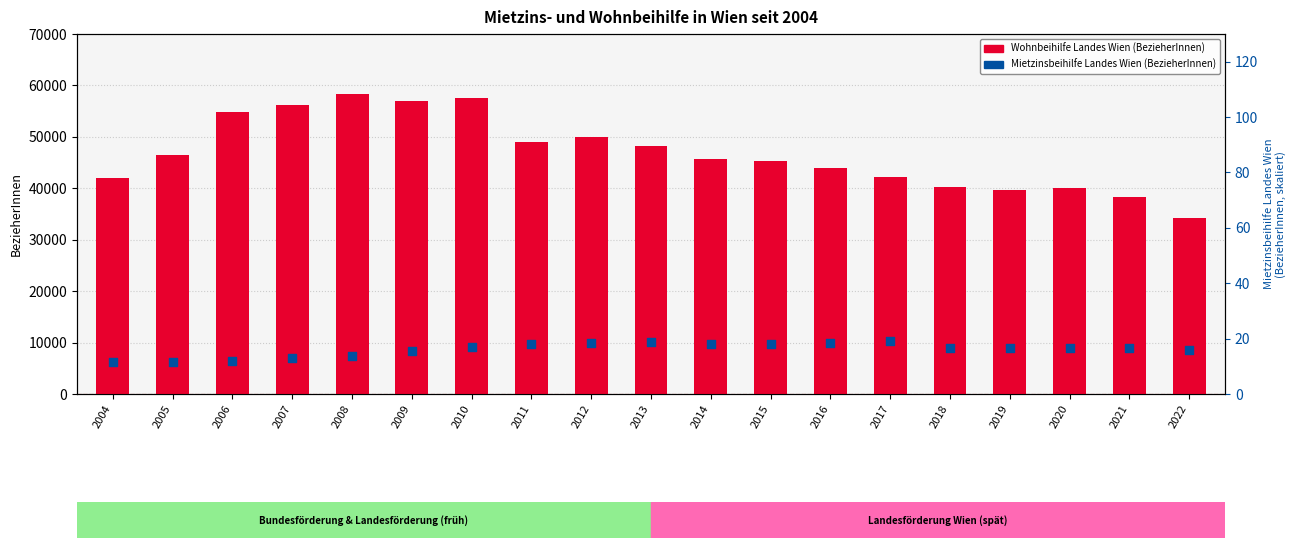

Which series reaches the minimum Y coordinate?

Mietzinsbeihilfe Landes Wien (BezieherInnen)